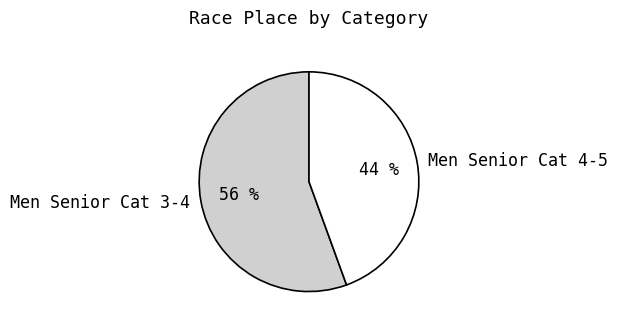

True or false: Men Senior Cat 3-4 accounts for 56% of the total.

True